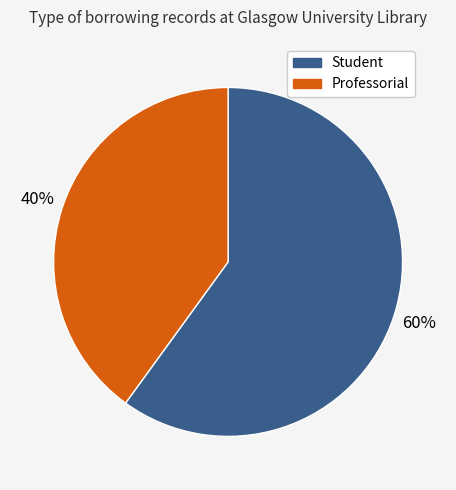

Is there any slice that represents more than half of the pie?

Yes